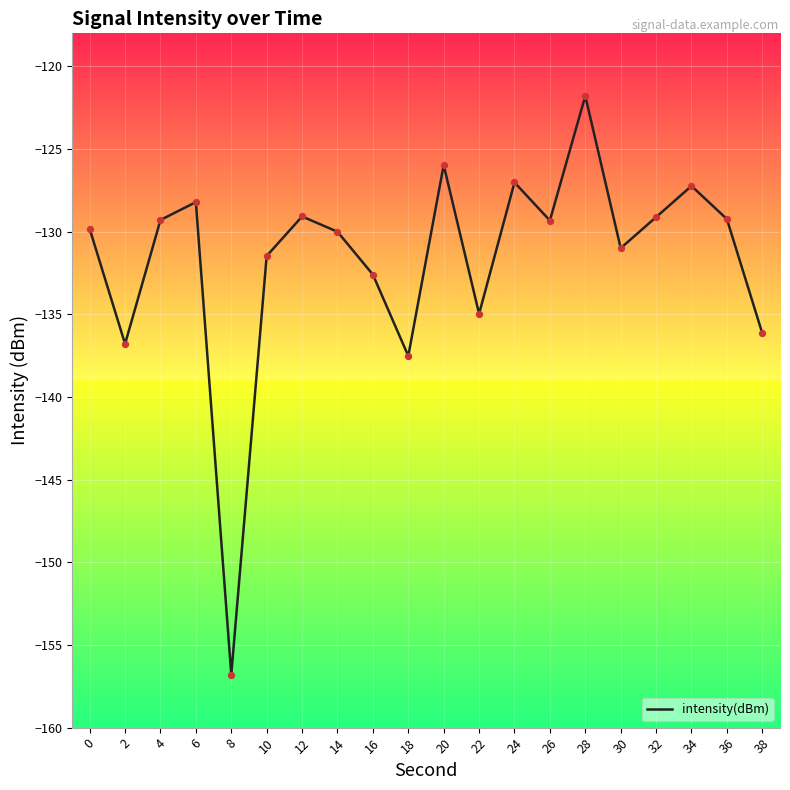

What is the change in value from 6 to 36?

-1.0